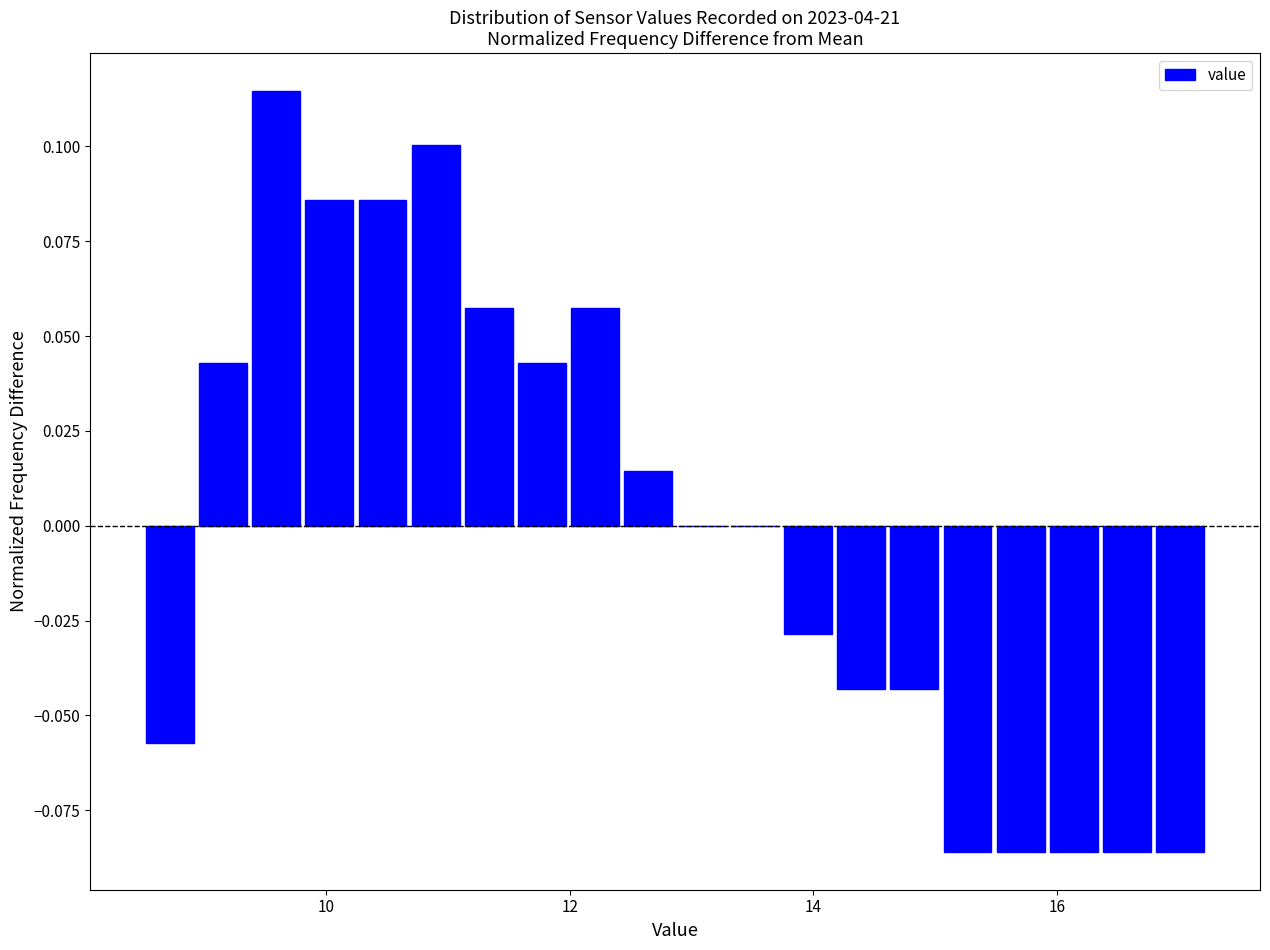

Around what value on the x-axis is the tallest bar? Give the approximate position of its centre, as read against the axis.

9.6